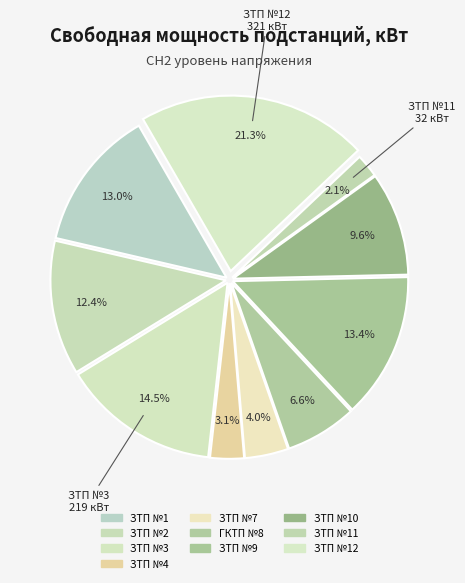

Which slice is the smallest?

ЗТП №11